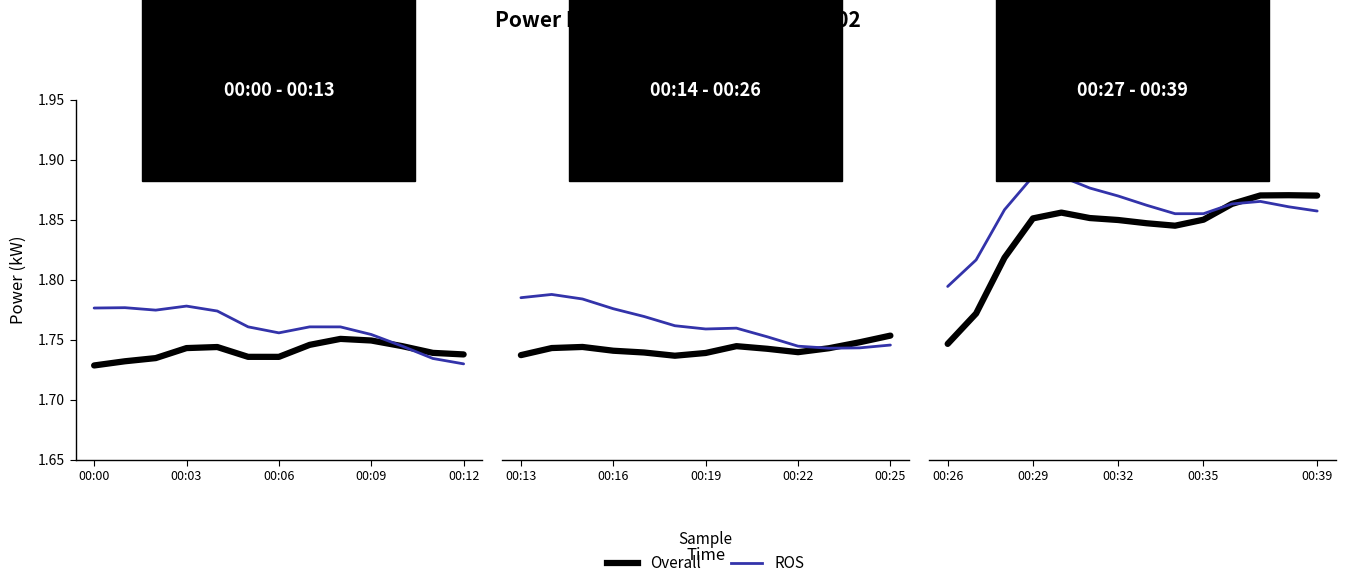

After their last crossing, which series has the higher values: Overall or ROS?

Overall